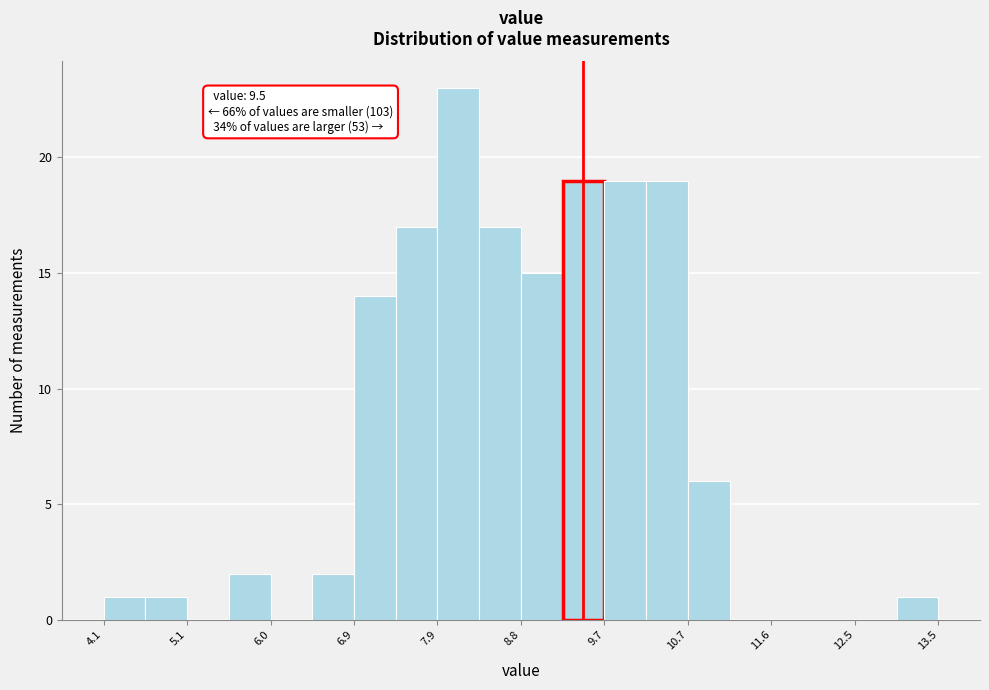

Which range on the x-axis has the tallest bar?

7.9 to 8.3